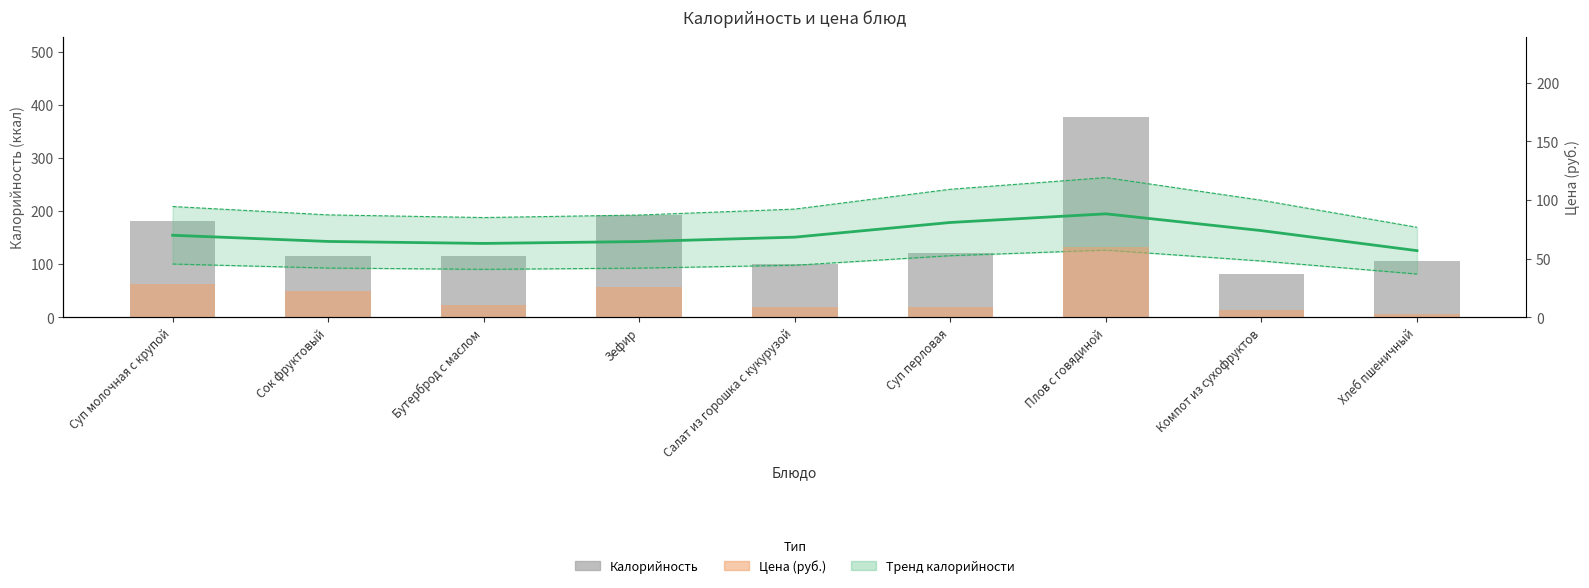

How many bars are there in each group?

2